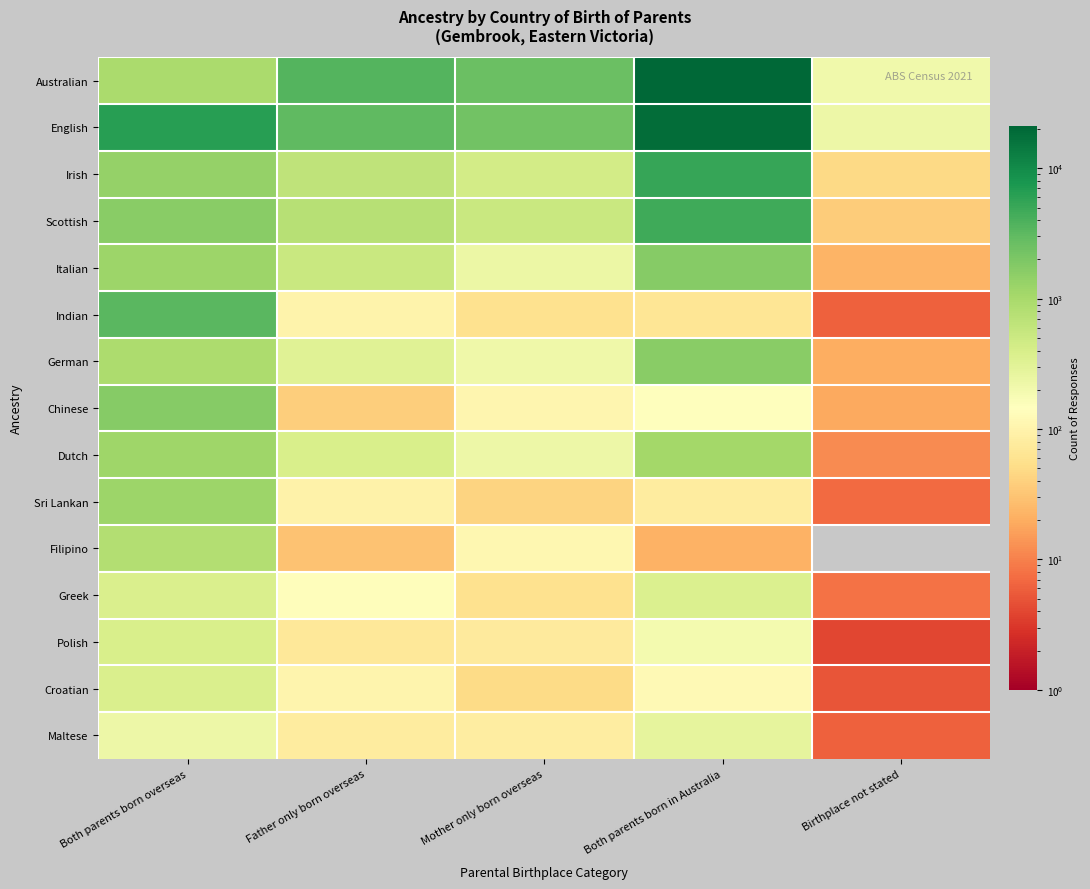

What is the spread (max minus min) of values at Both parents born overseas?

6282